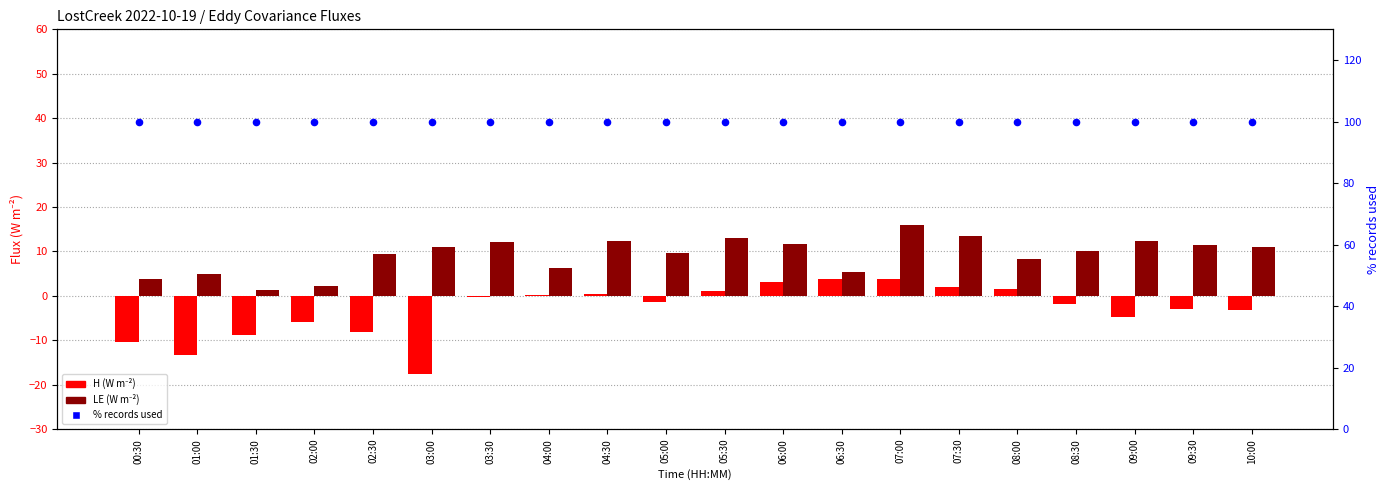

What is the total value across all series at 06:30?

109.0